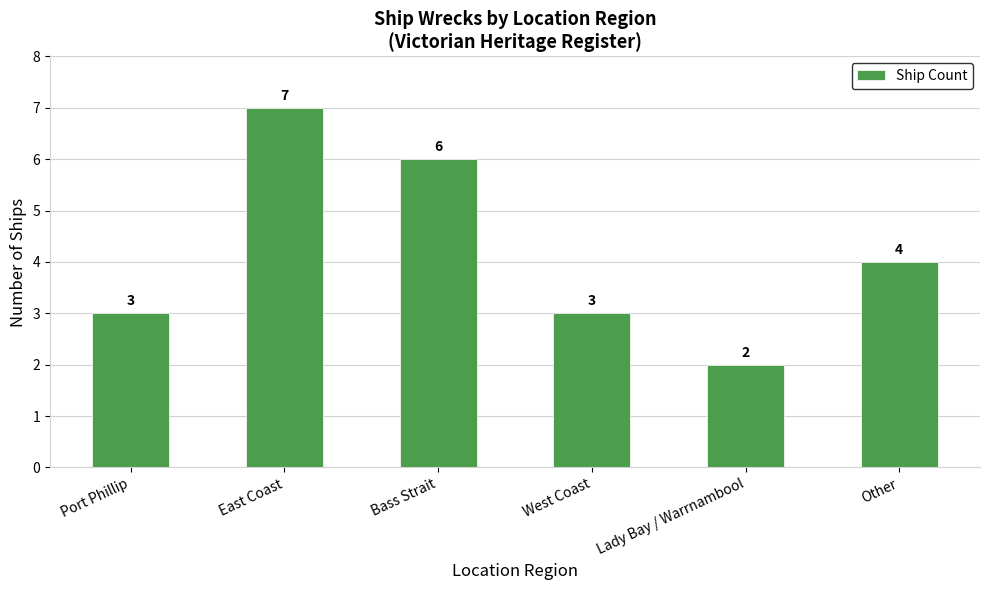

What is the change in value from Lady Bay / Warrnambool to Other?

+2